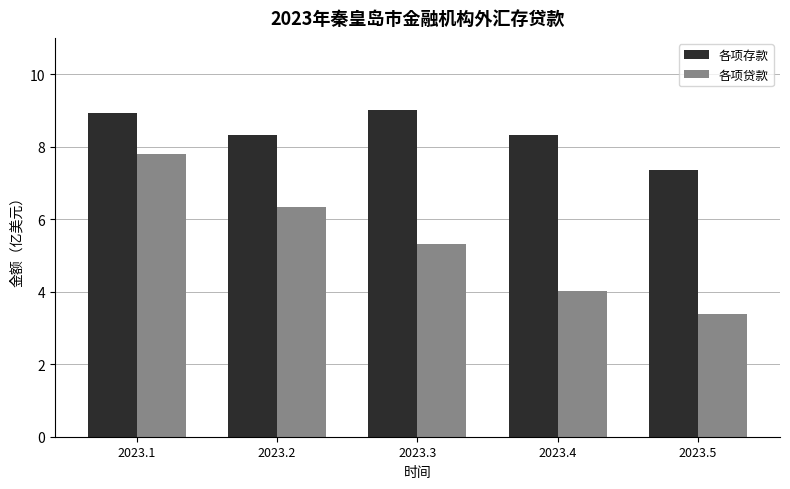

Rank the series by their maximum value, from highest to lowest.

各项存款, 各项贷款